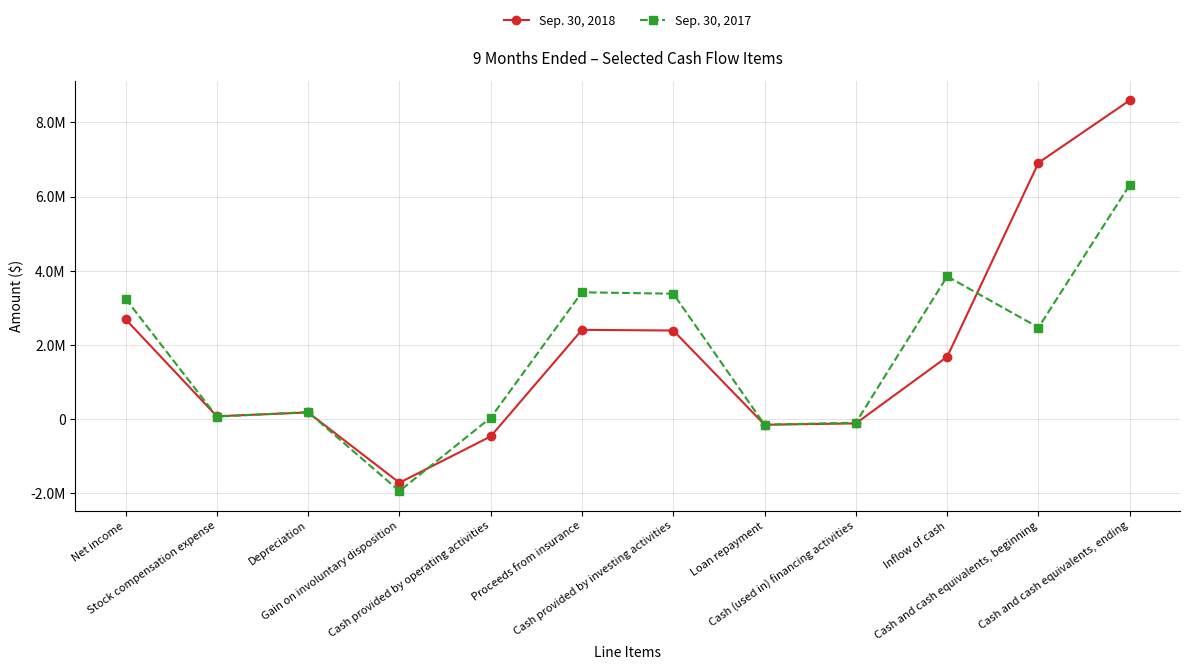

What is the approximate value of Sep. 30, 2017 at Loan repayment?

-150895